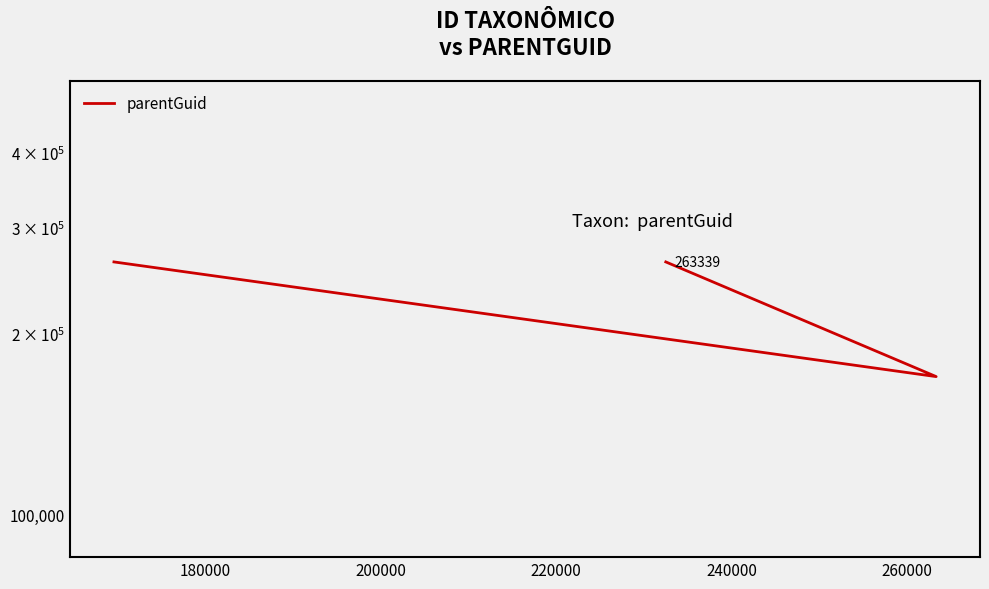

What is the value of the 1st point from the left?

263339